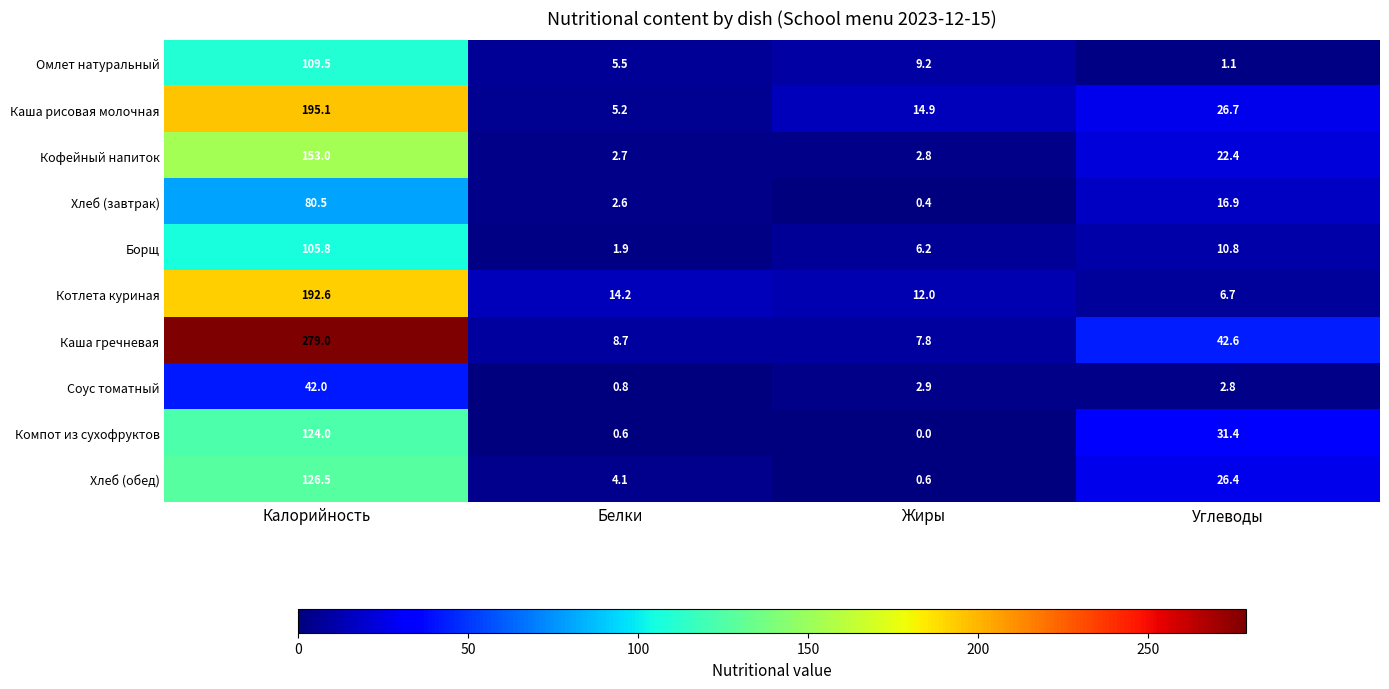

Which category has the lowest value across all series?

Жиры